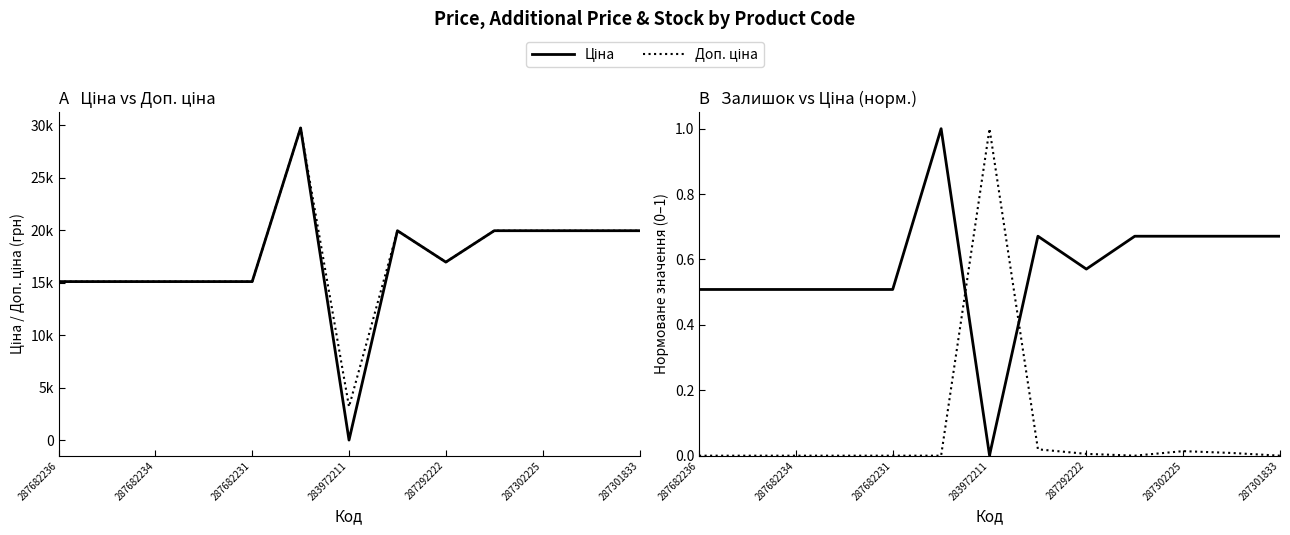

True or false: Ціна and Залишок (норм.) cross at least once.

False